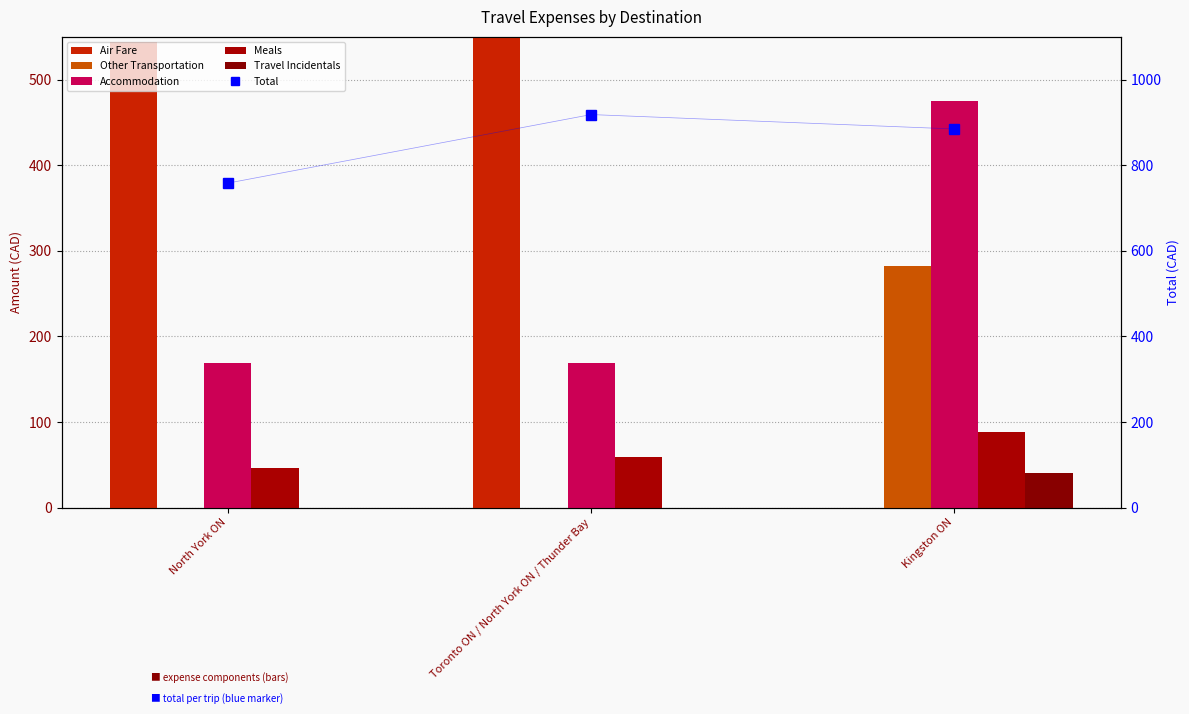

List the labels in order of Meals value, largest first.

Kingston ON, Toronto ON / North York ON / Thunder Bay, North York ON